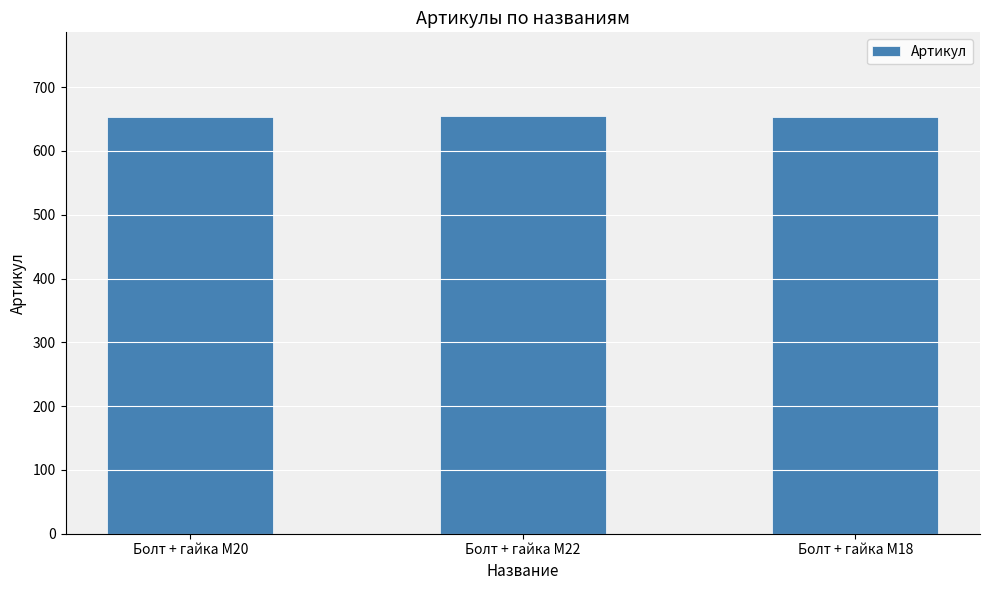

What is the ratio of the value at Болт + гайка M22 to the value at Болт + гайка M18?

1.0